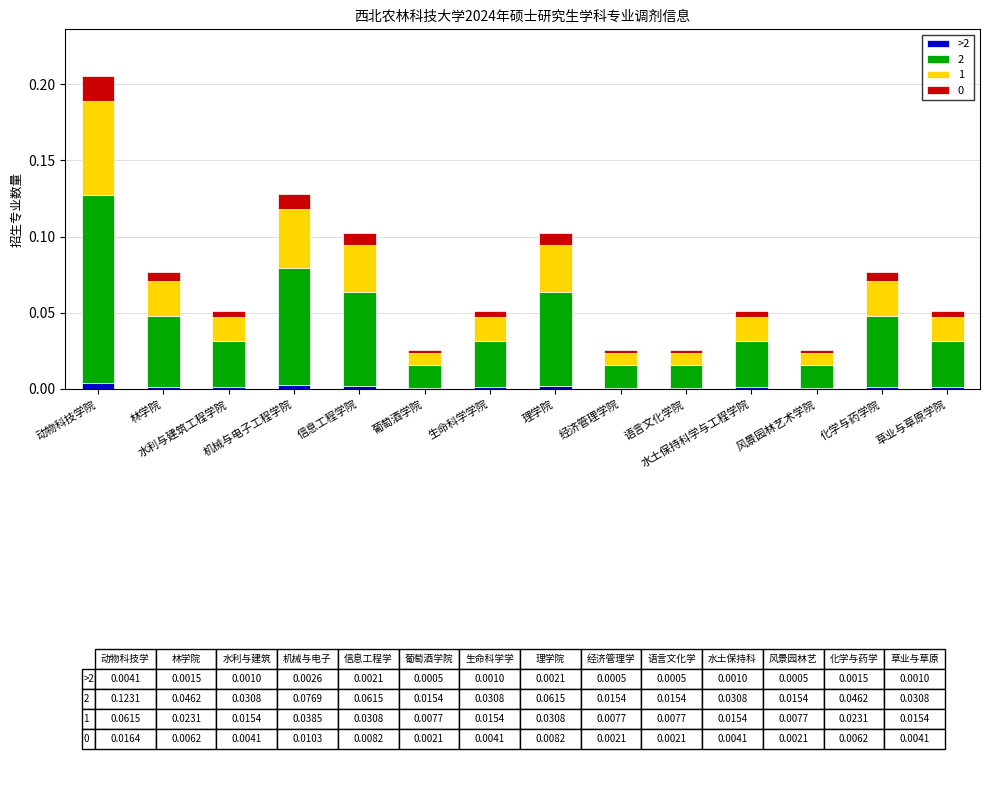

Are the bars horizontal?

No